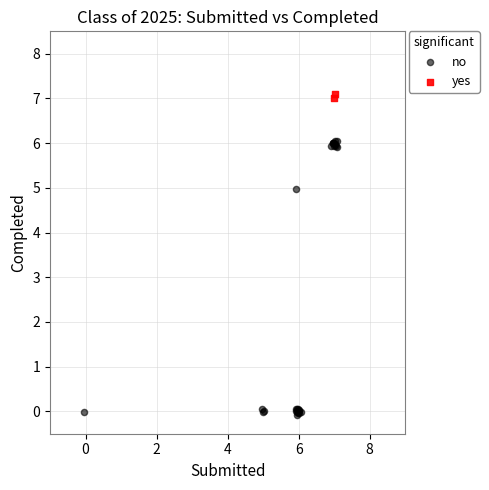

Which series reaches the maximum Y coordinate?

yes